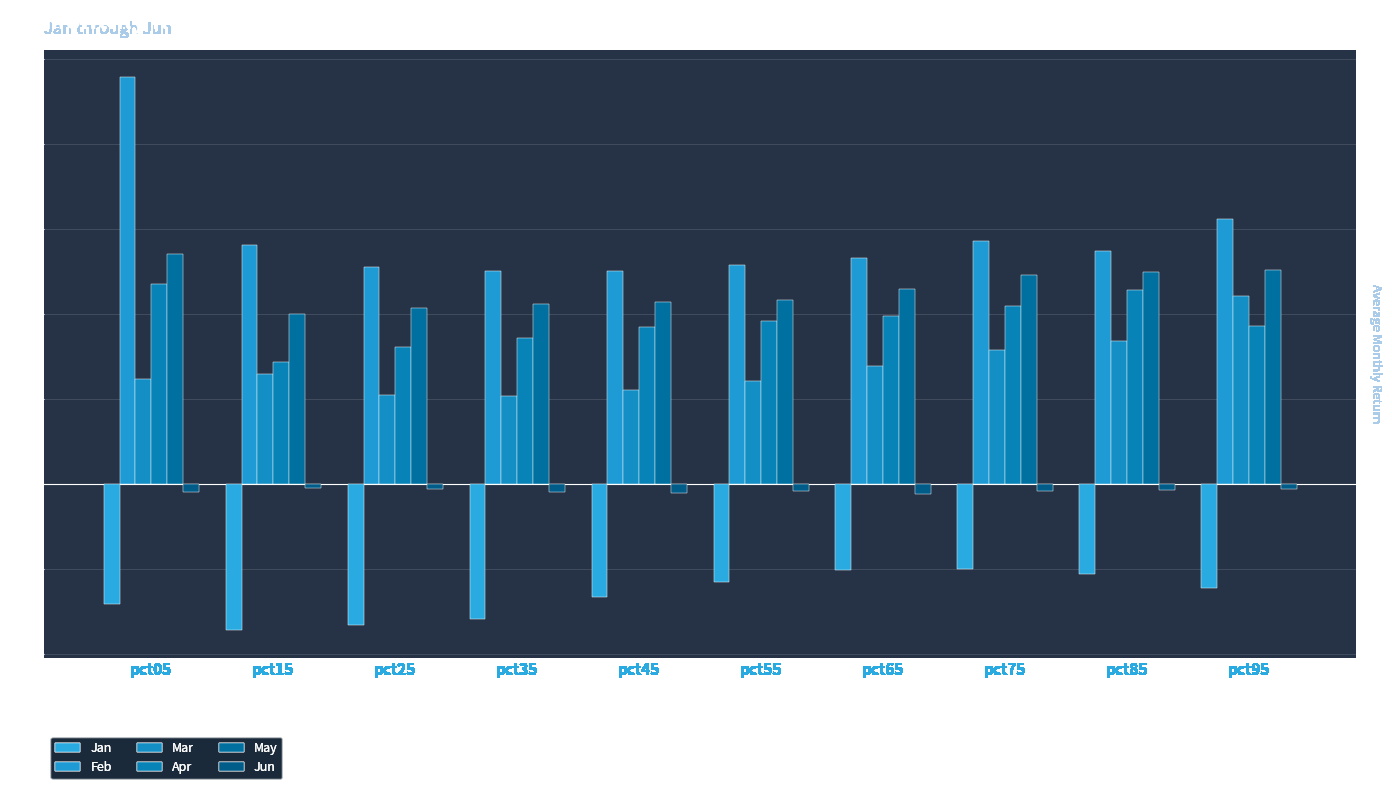

At how many categories does at least one series exceed 0?

10